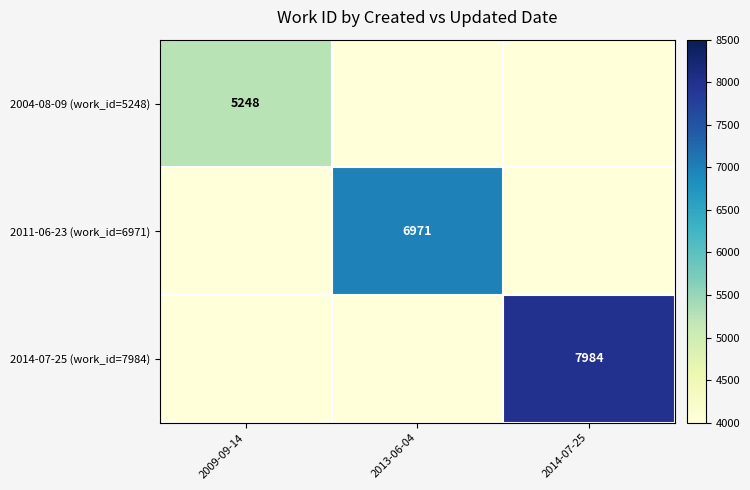

True or false: 2004-08-09 (work_id=5248) has a value of 5248.0 at 2009-09-14.

True